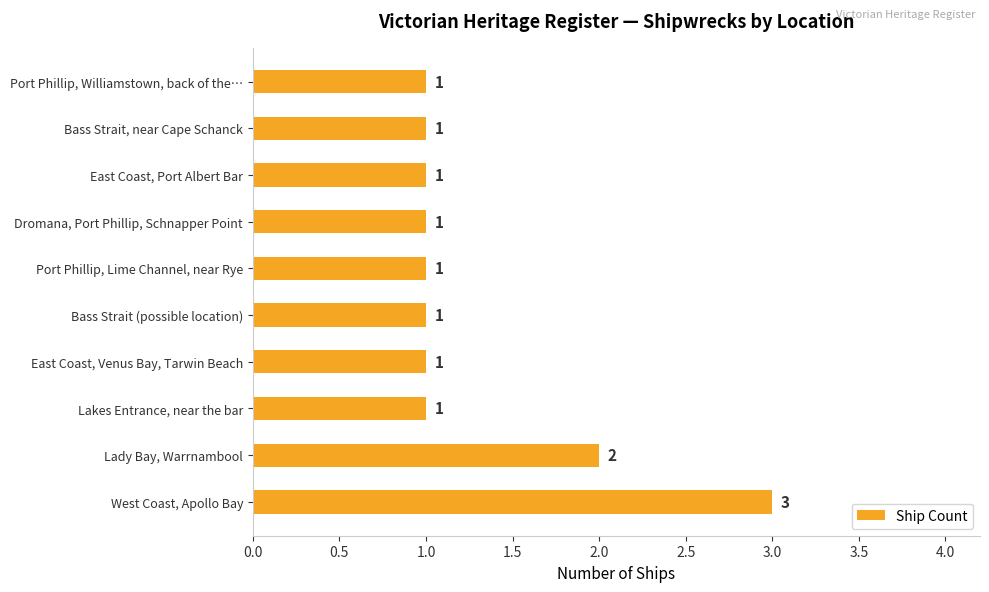

Does the chart contain any negative values?

No